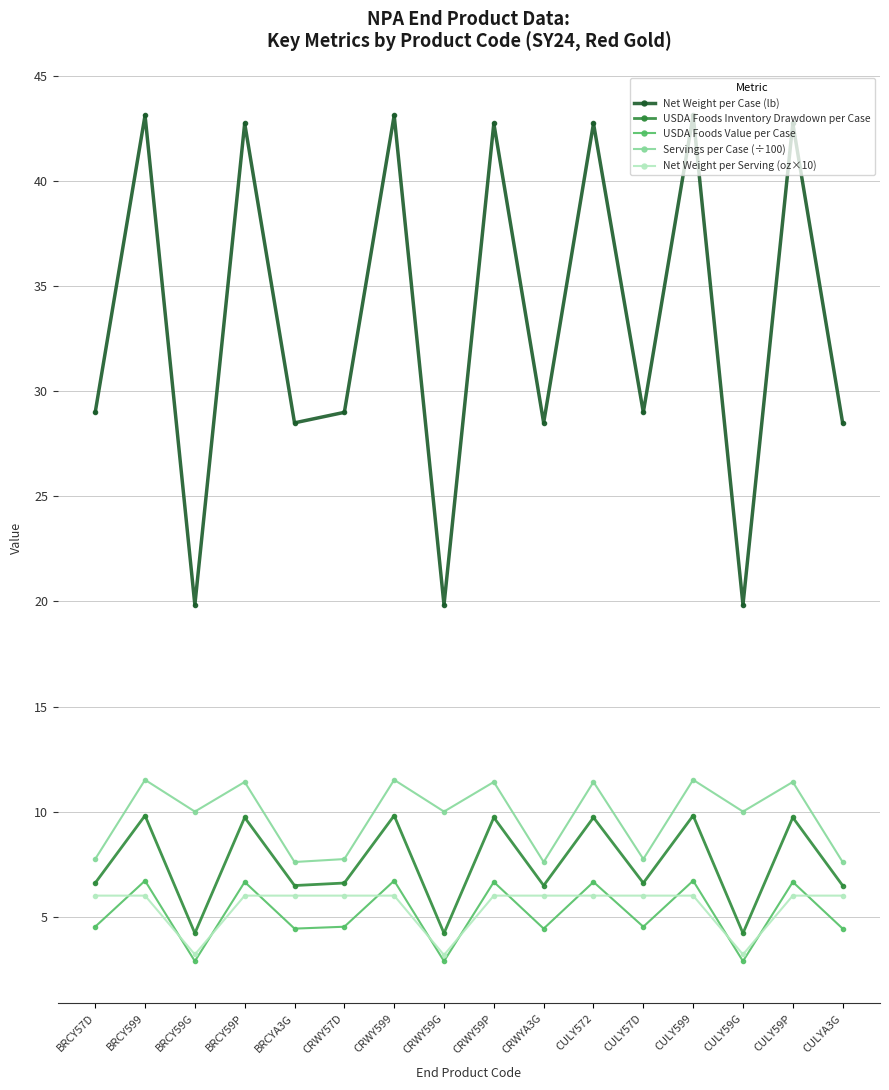

True or false: USDA Foods Value per Case and USDA Foods Inventory Drawdown per Case intersect in this chart.

False